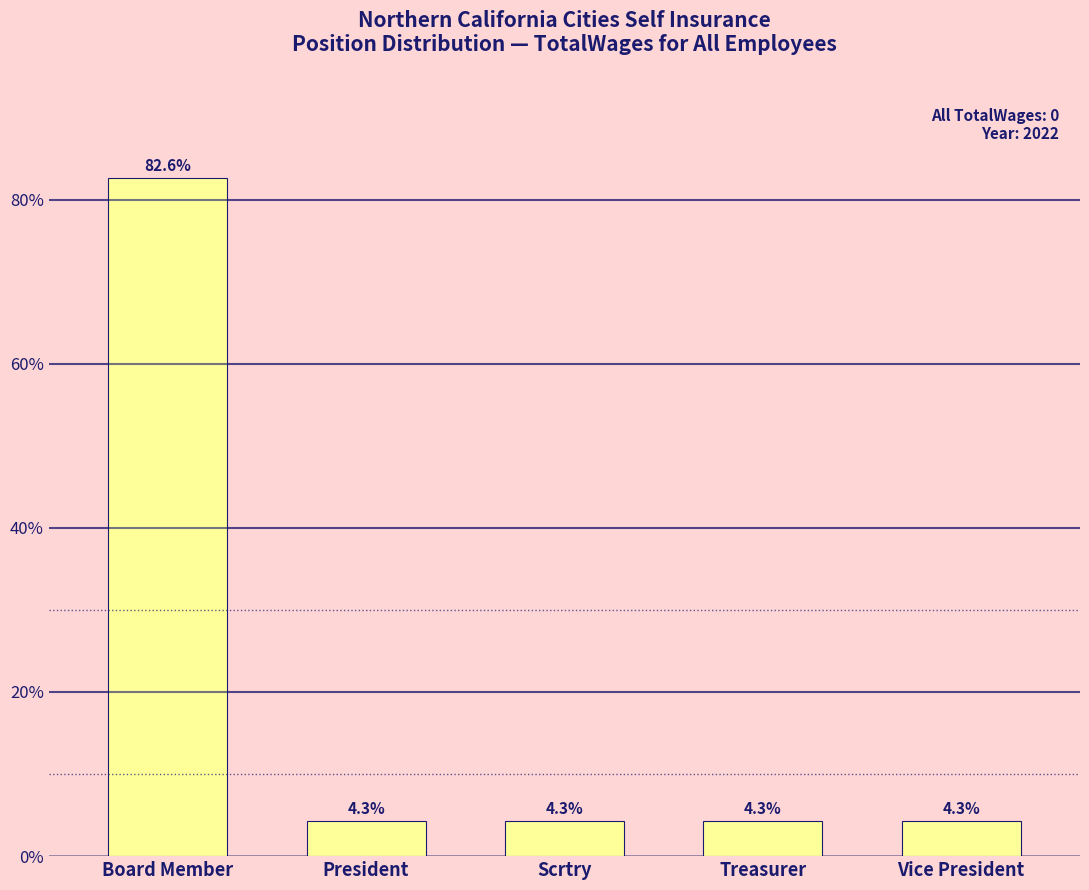

Reading left to right, extract all data points from this chart.

82.6	4.3	4.3	4.3	4.3